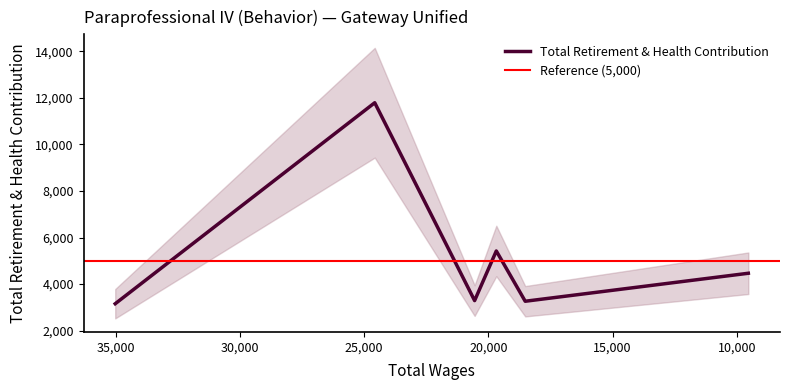

Where does the data first go above 4465?

24572.0